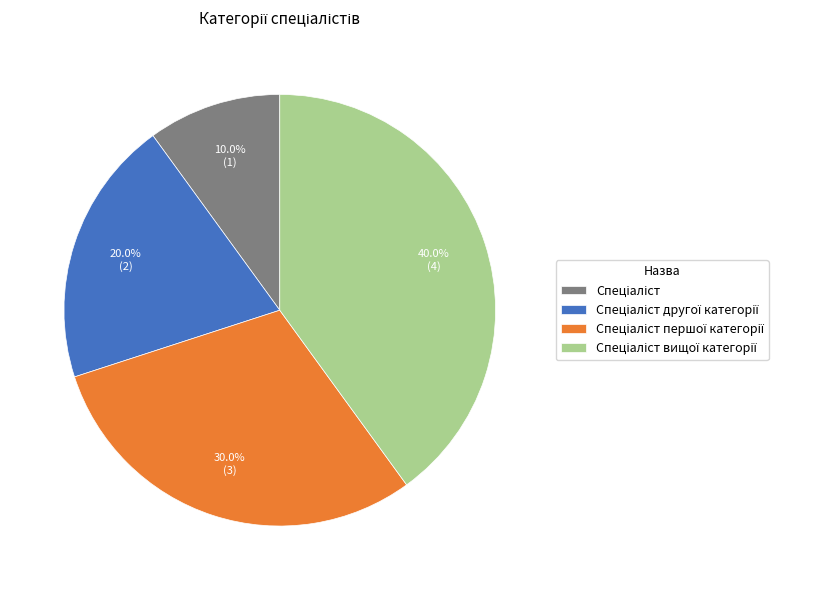

Is there any slice that represents more than half of the pie?

No